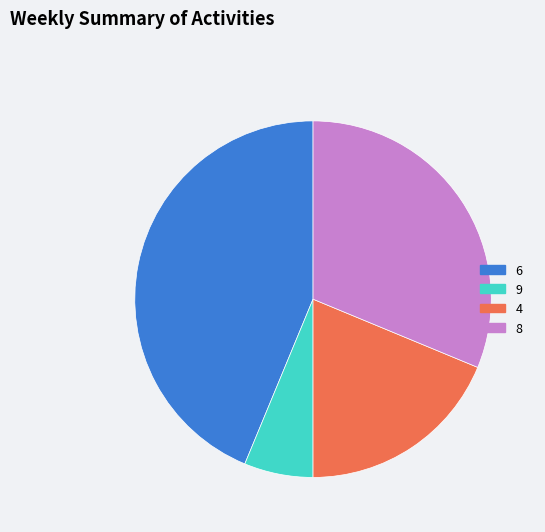

How many segments does this pie chart have?

4